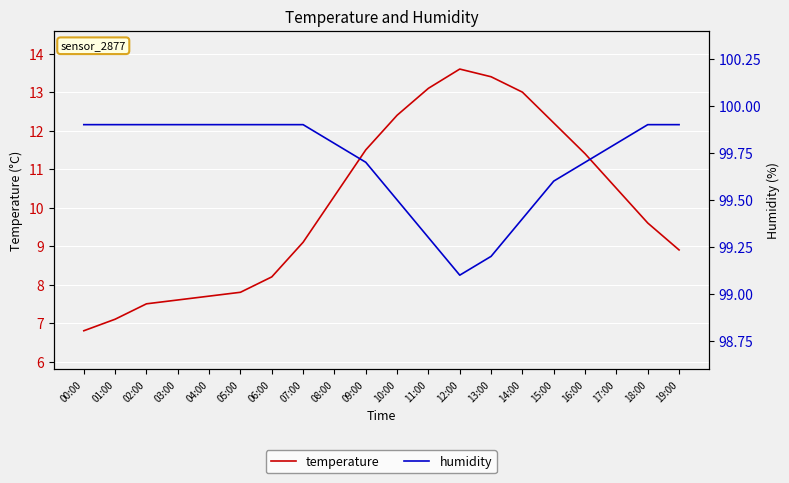

Where is temperature nearest to the value 10?

08:00